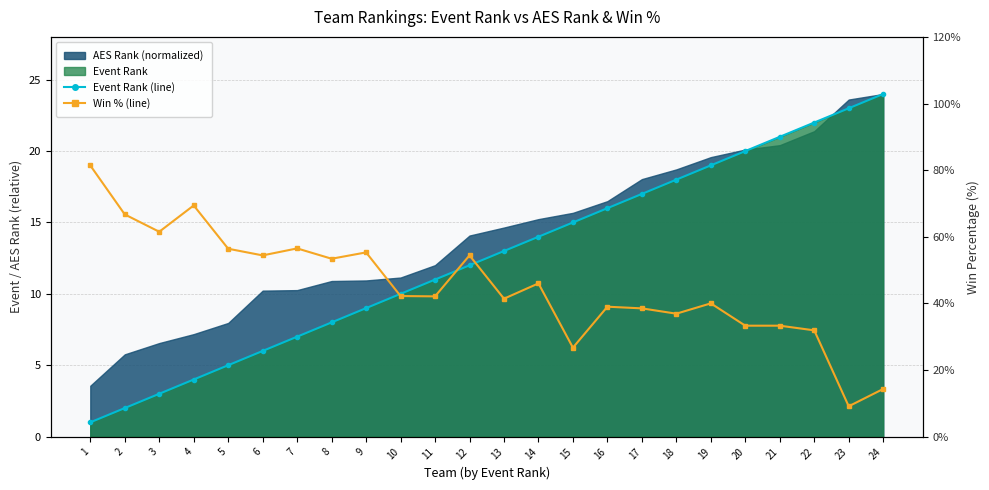

Where is Event Rank (line) nearest to the value 12?

12